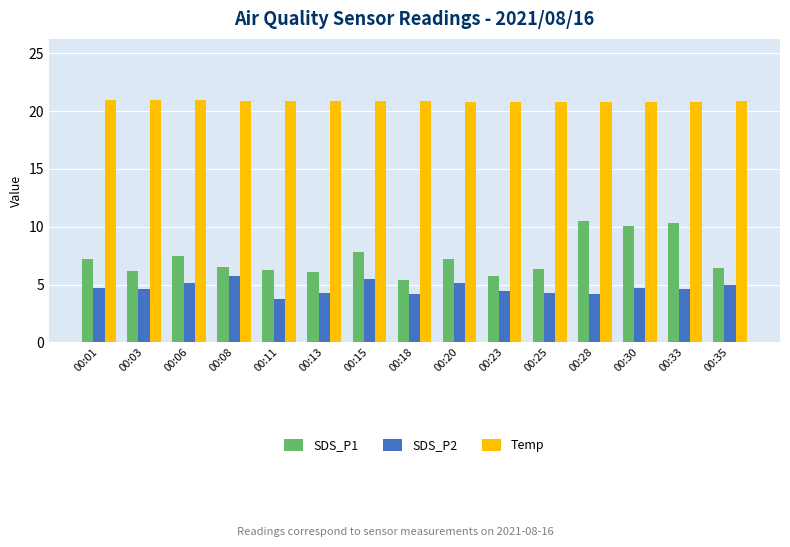

The SDS_P2 series shows 4.2 at 00:28. True or false?

True